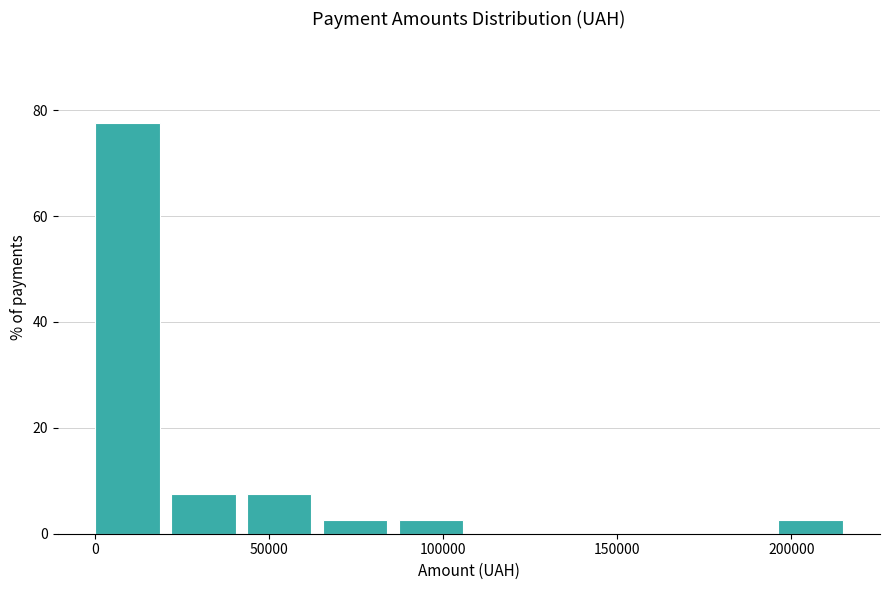

What is the height of the bar covering 20000 to 45000 on the x-axis? Neither the bar edges nor the heights are printed on the chart, so give them approximately, as read against the axes.

8